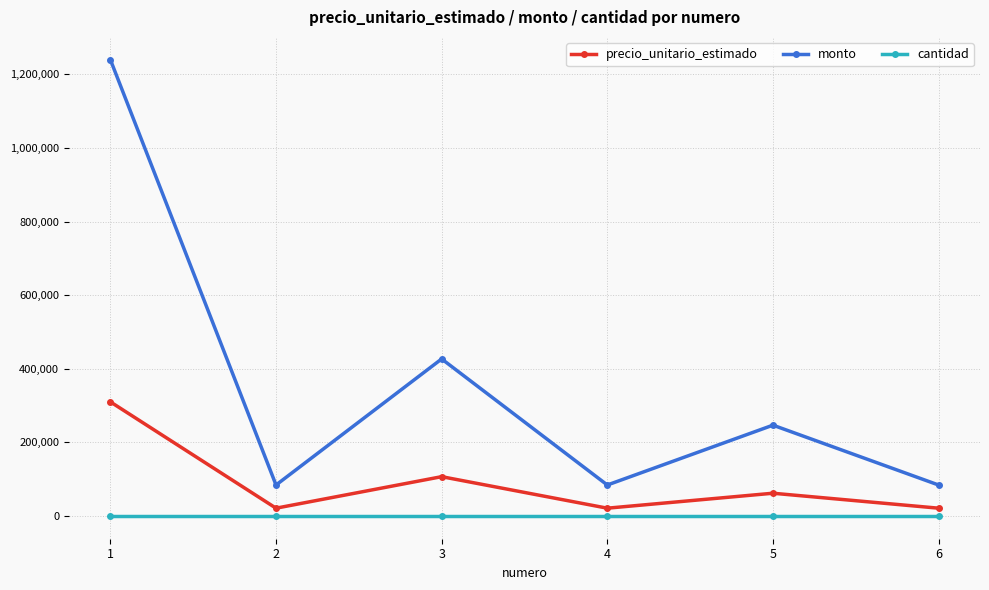

Reading left to right, transcribe all the data shown in this chart.

precio_unitario_estimado: 310000	21000	106667	21000	61667	21000
monto: 1240000	84000	426668	84000	246668	84000
cantidad: 4	4	4	4	4	4